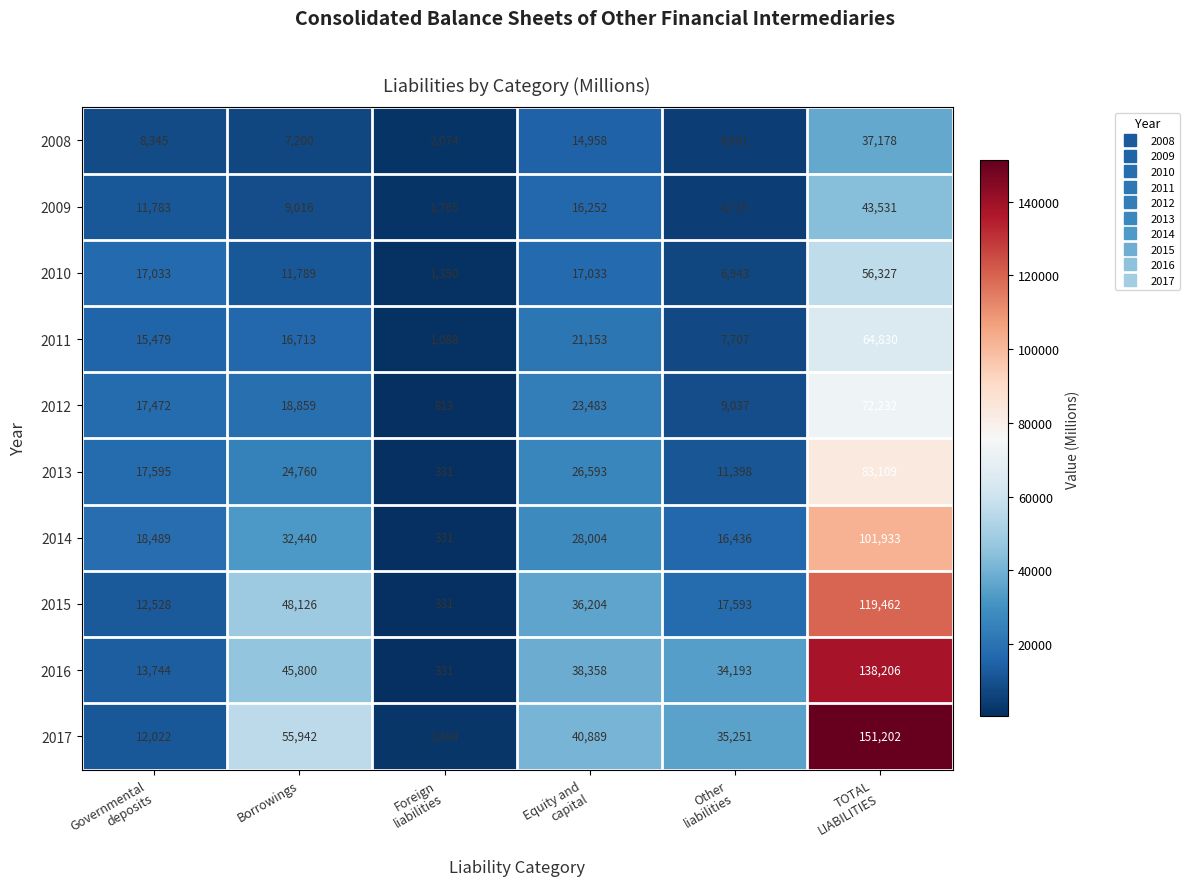

The 2015 series shows 48126 at Borrowings. True or false?

True